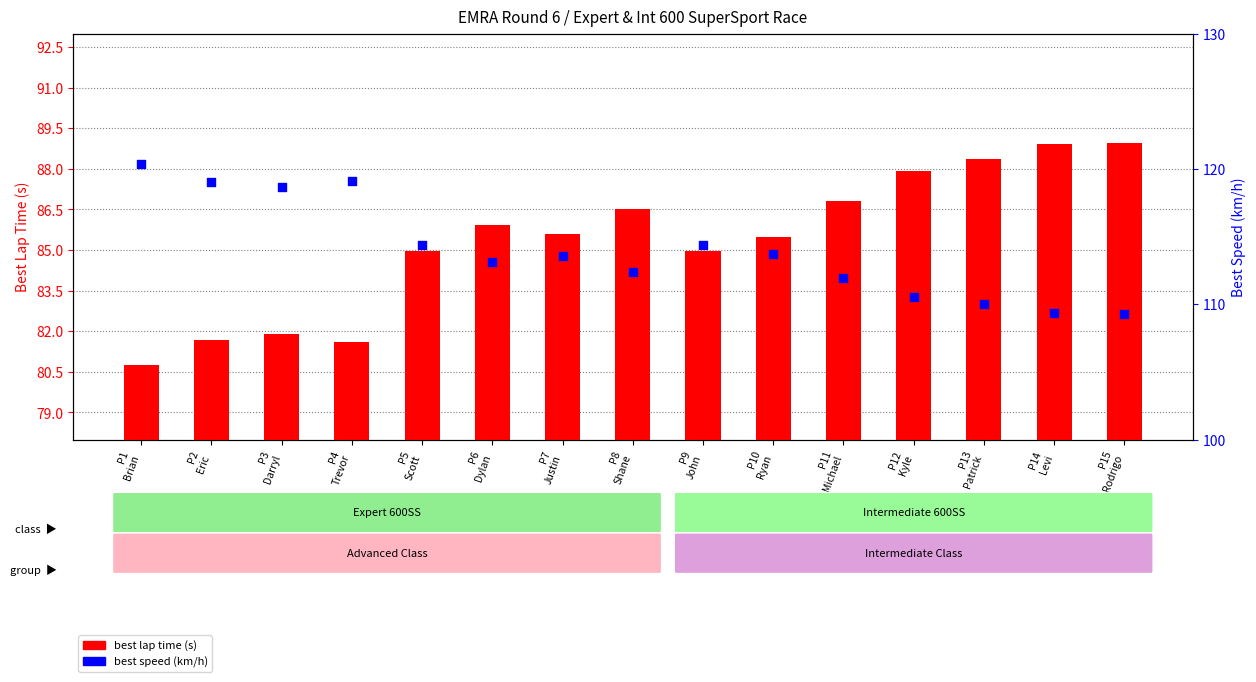

Which series has the widest spread of Y values?

best speed (km/h)